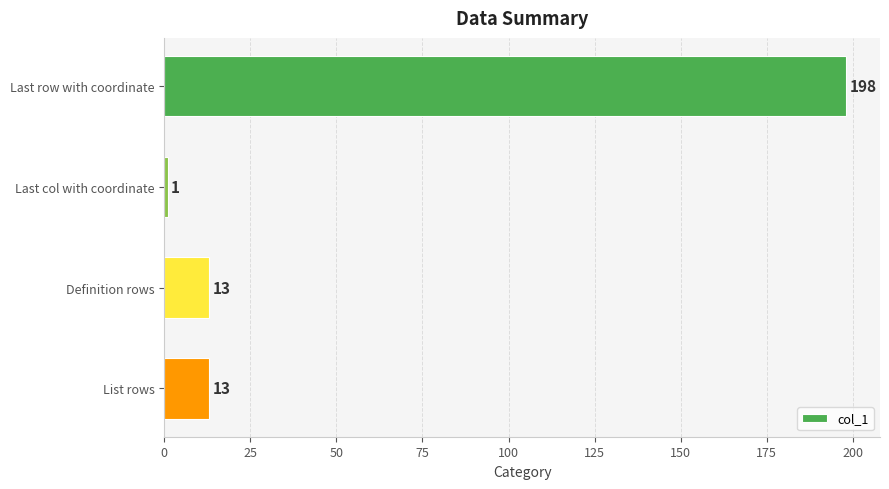

Reading top to bottom, list all the values displayed in this chart.

Last row with coordinate=198	Last col with coordinate=1	Definition rows=13	List rows=13